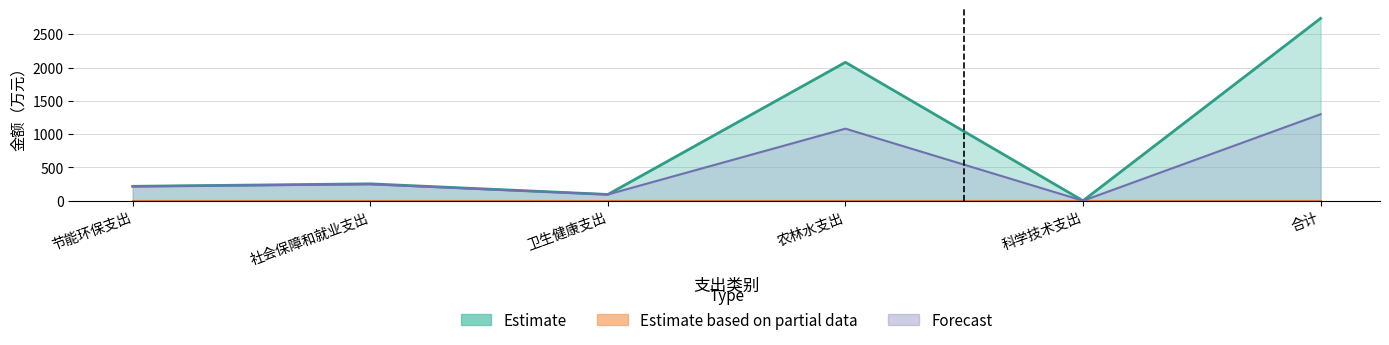

At which category does Estimate reach its first local peak?

社会保障和就业支出